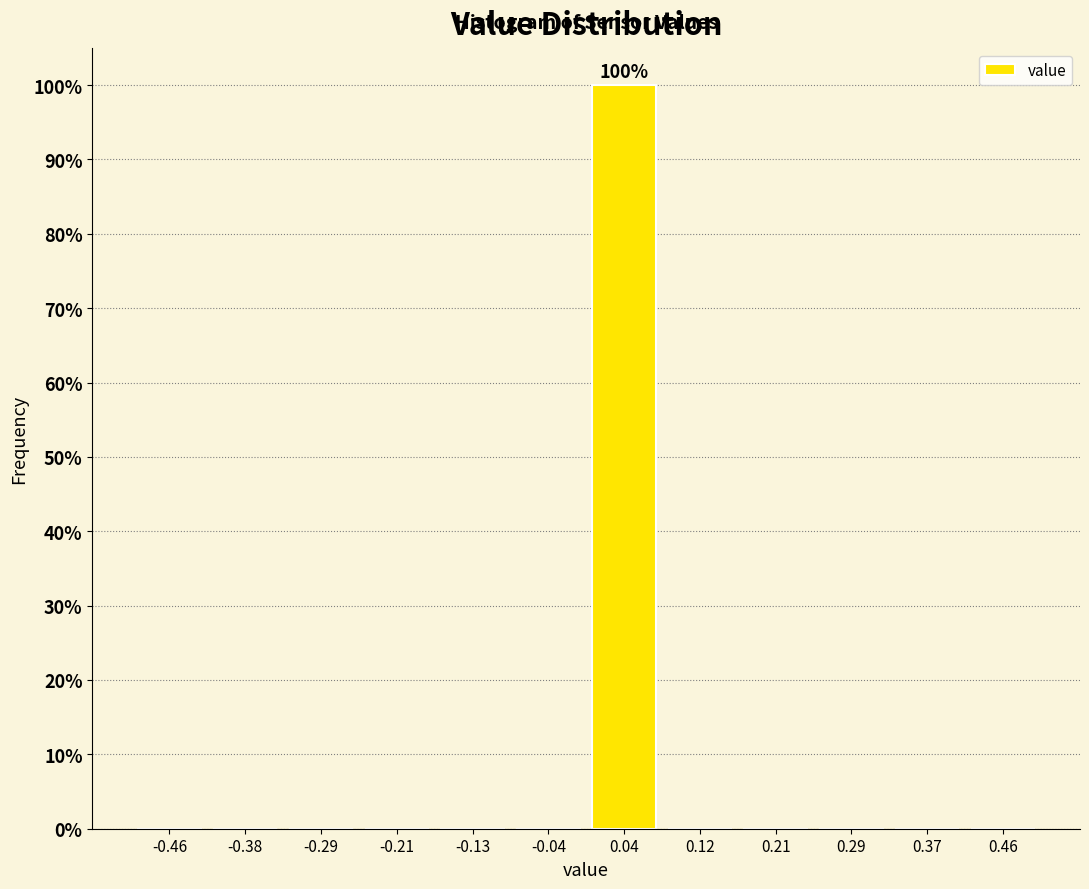

Which range on the x-axis has the tallest bar?

0.00 to 0.08